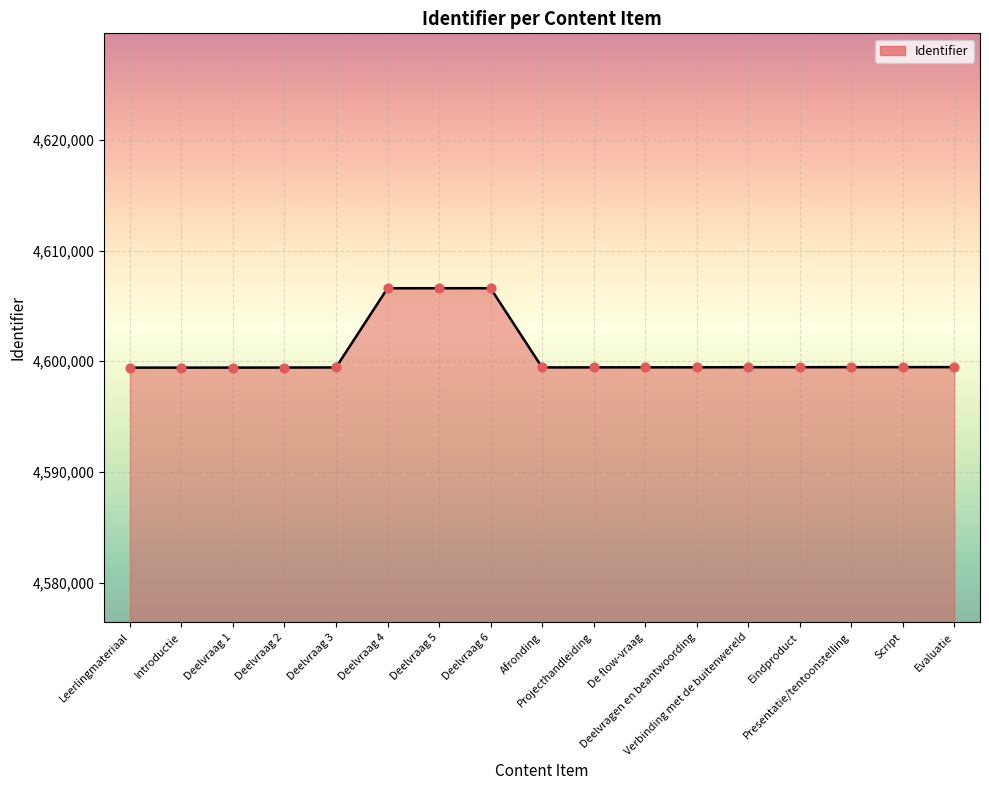

What is the minimum value shown in the chart?

4599417